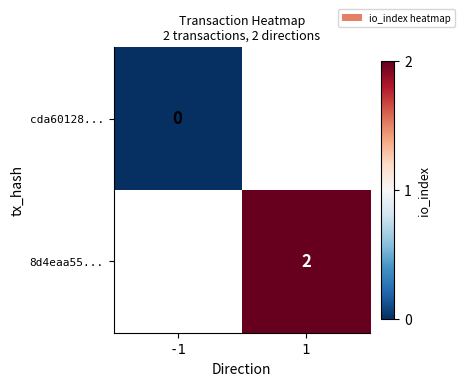

True or false: 8d4eaa55... has a value of 1 at 1.

False